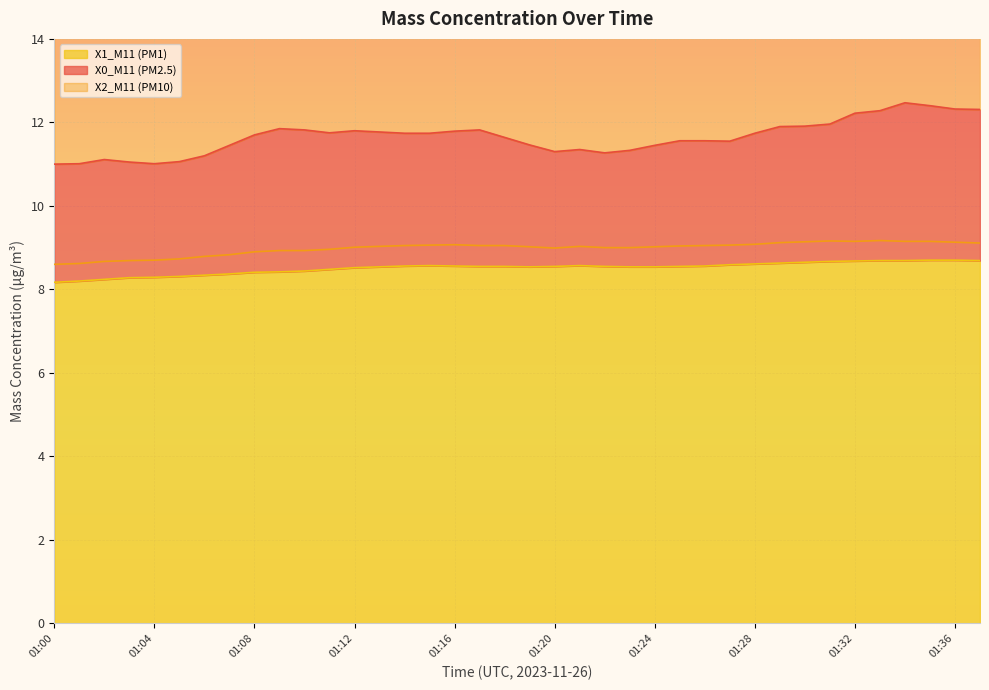

Which series has the largest range (max minus min)?

X0_M11 (PM2.5)